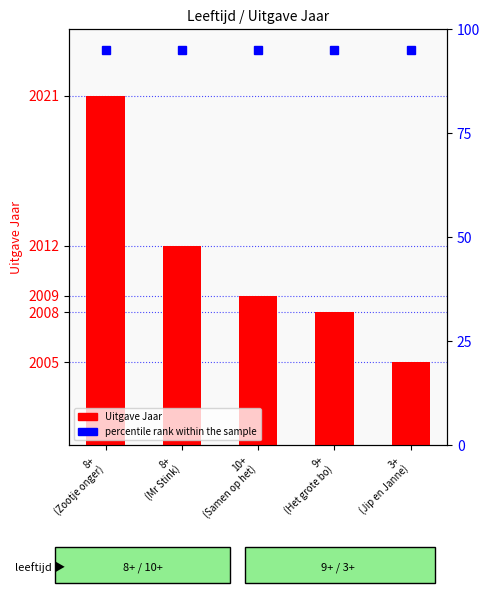

What is the value of the 3rd bar from the left?

2009